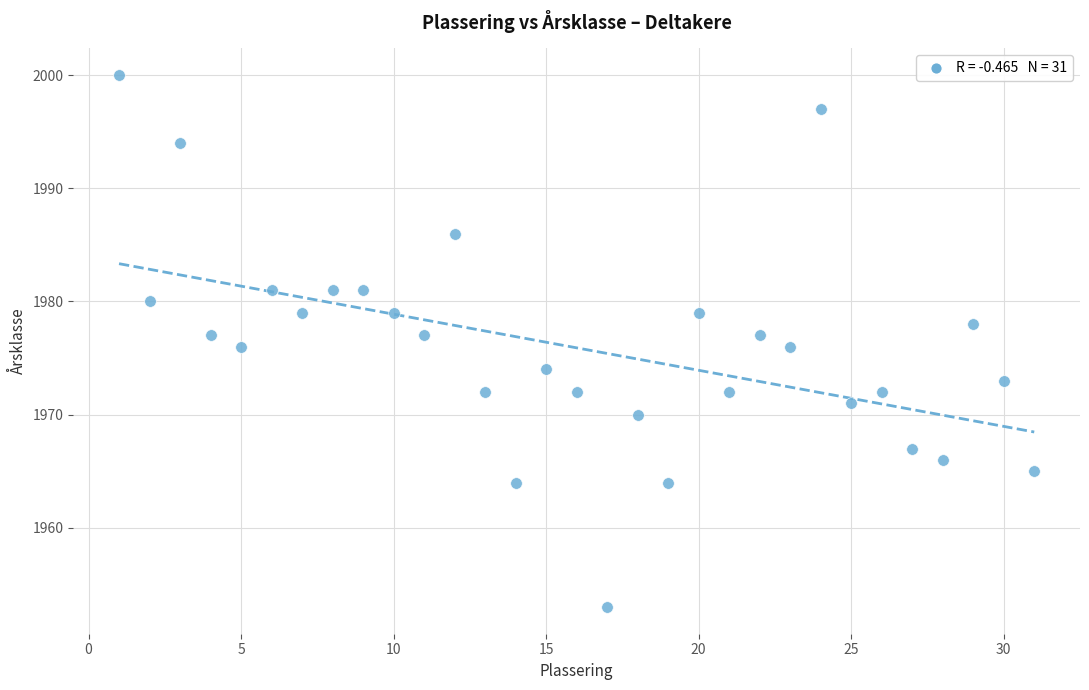

What is the range of Y values (max minus min)?

47